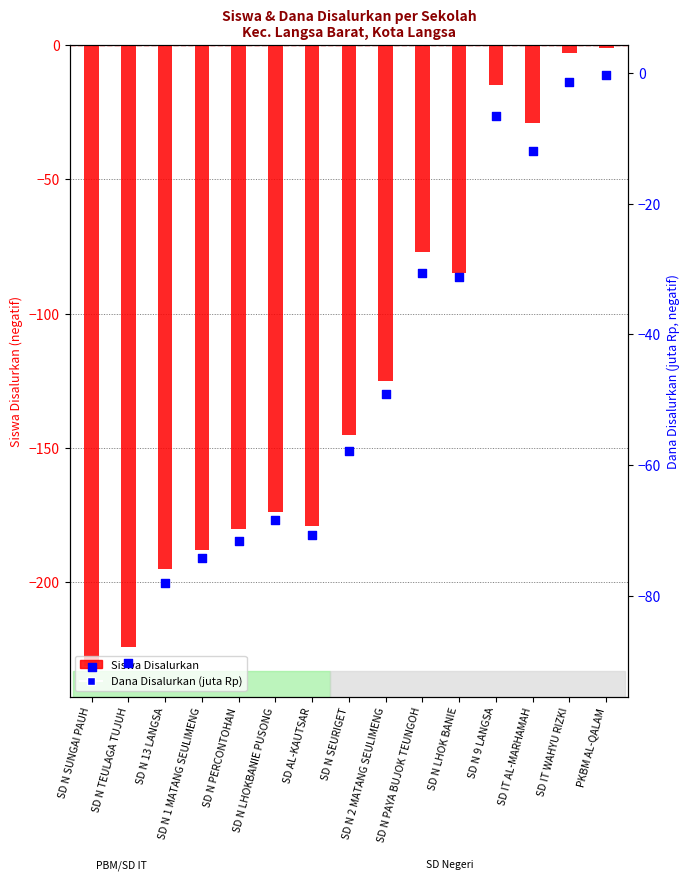

Which series reaches the maximum Y coordinate?

Dana Disalurkan (juta Rp)